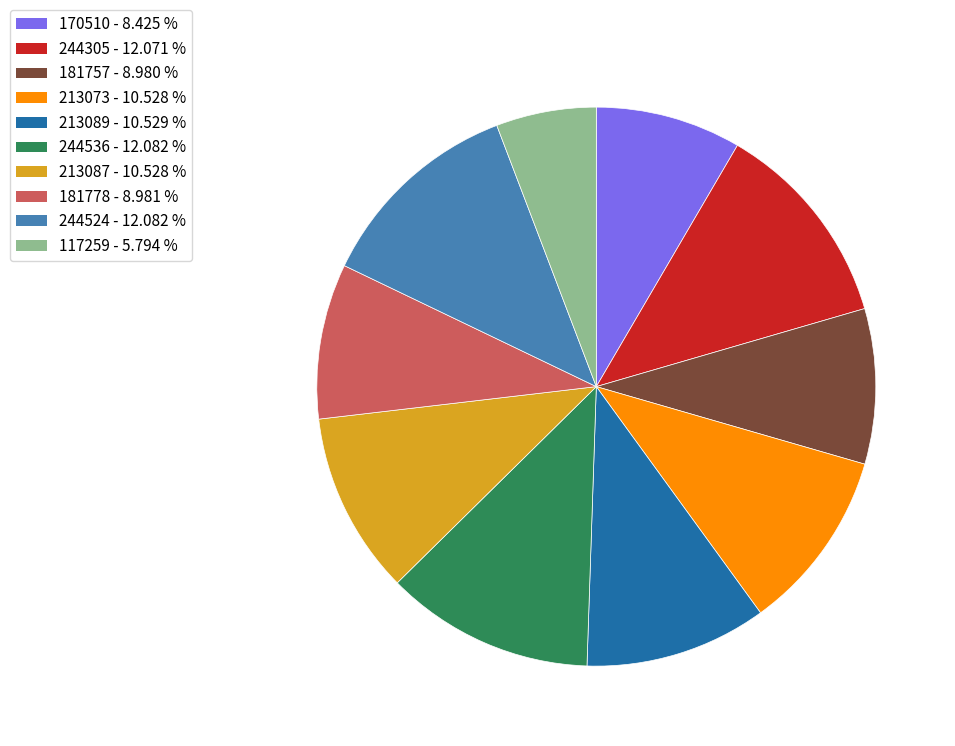

What is the smallest slice in the pie chart?

117259